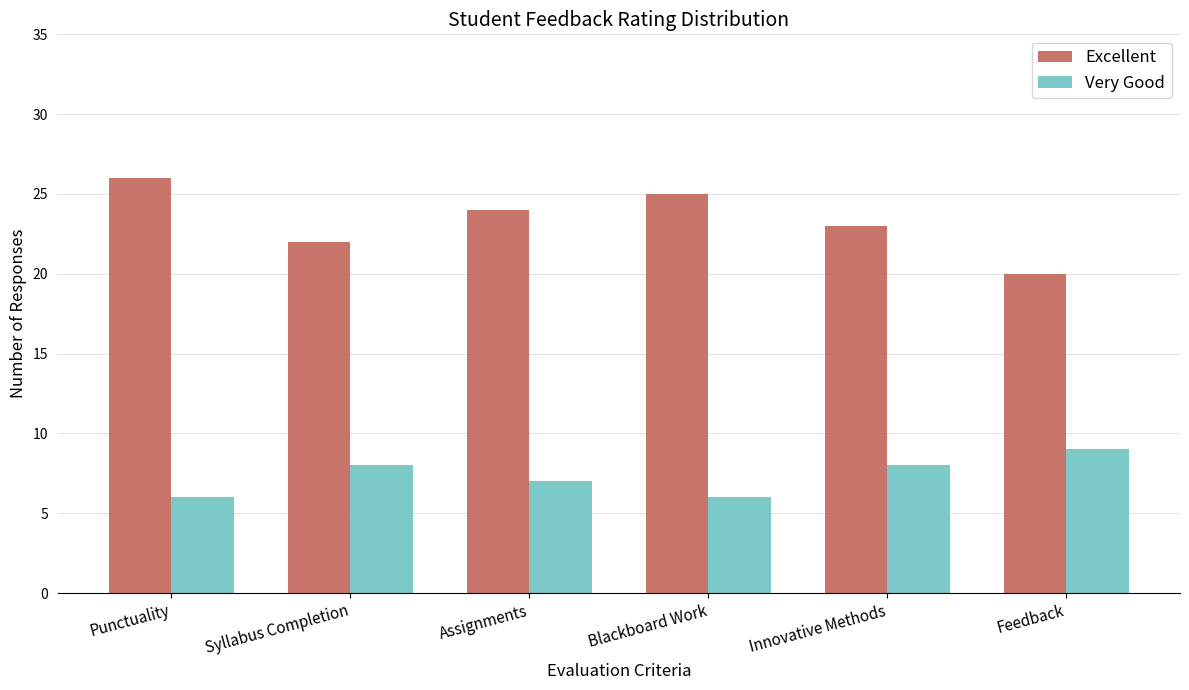

What is the sum of the Very Good values at Syllabus Completion and Punctuality?

14